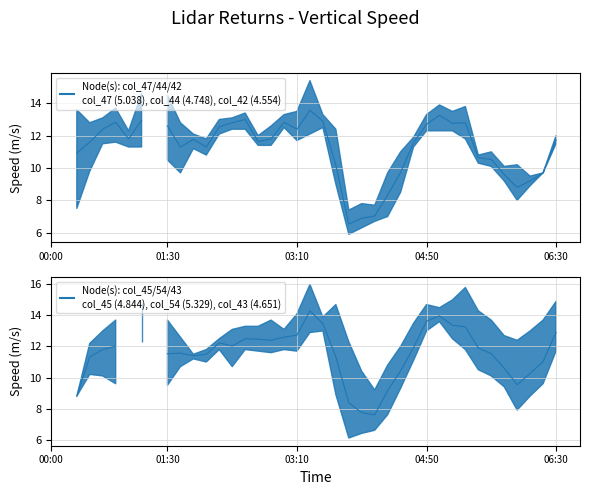

At which category does col_45 (4.844) mean reach its first local peak?

10